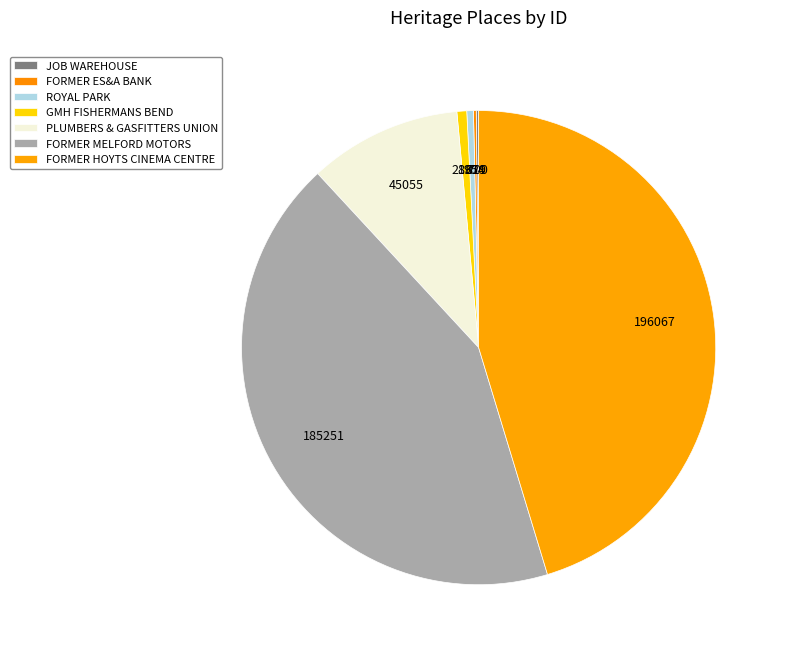

Which category has the biggest portion of the pie?

FORMER HOYTS CINEMA CENTRE